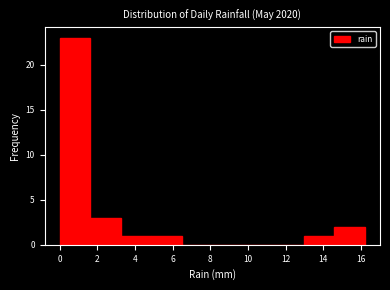

Reading left to right, list every bar in this chart as the range it spans on the x-axis followed by its height. Neither the bar edges nor the heights are printed on the chart, so give them approximately, as read against the axes.

0.00 to 1.62: 23
1.62 to 3.24: 3
3.24 to 4.86: 1
4.86 to 6.48: 1
6.48 to 8.10: 0
8.10 to 9.72: 0
9.72 to 11.34: 0
11.34 to 12.96: 0
12.96 to 14.58: 1
14.58 to 16.20: 2